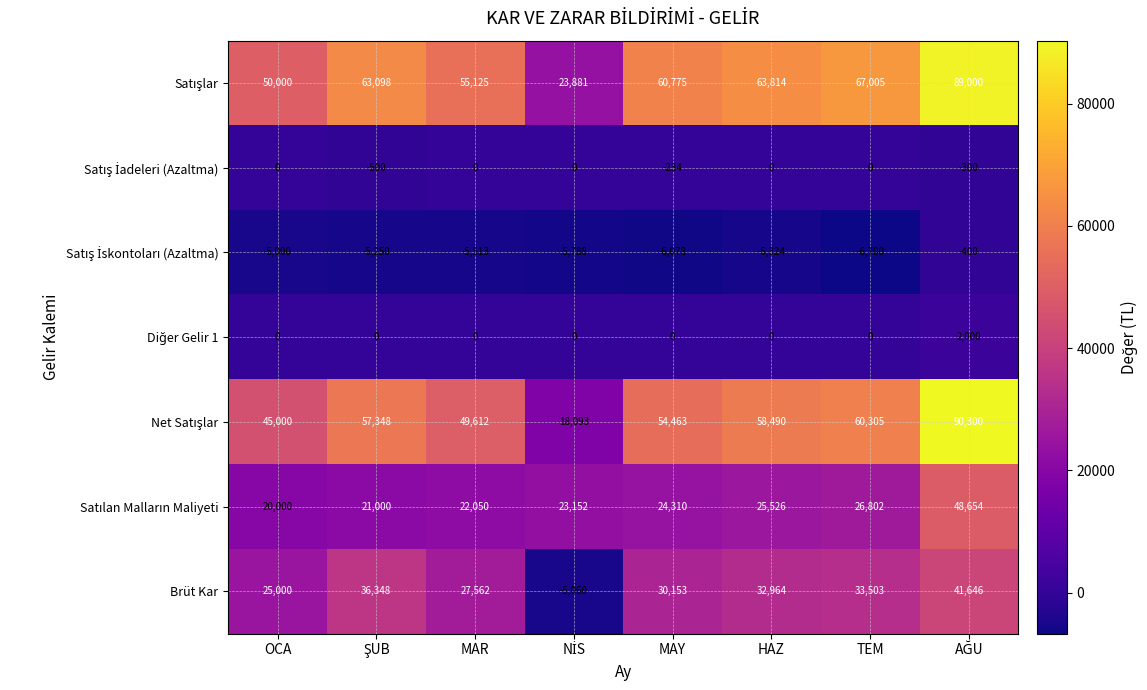

What is the spread (max minus min) of values at HAZ?

69138